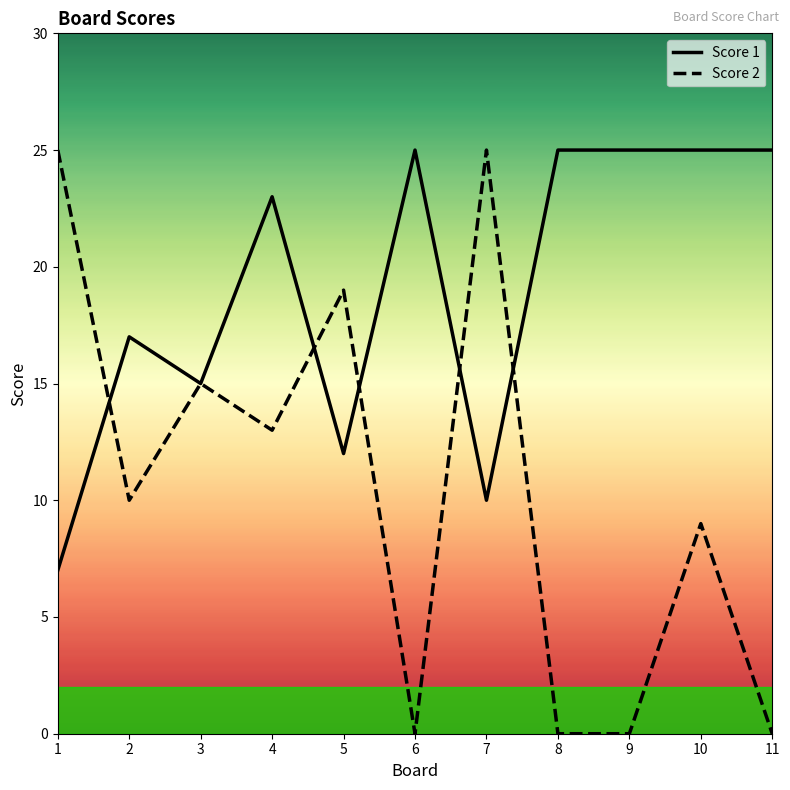

What value does the Score 1 series have at 11, to the nearest 5?

25